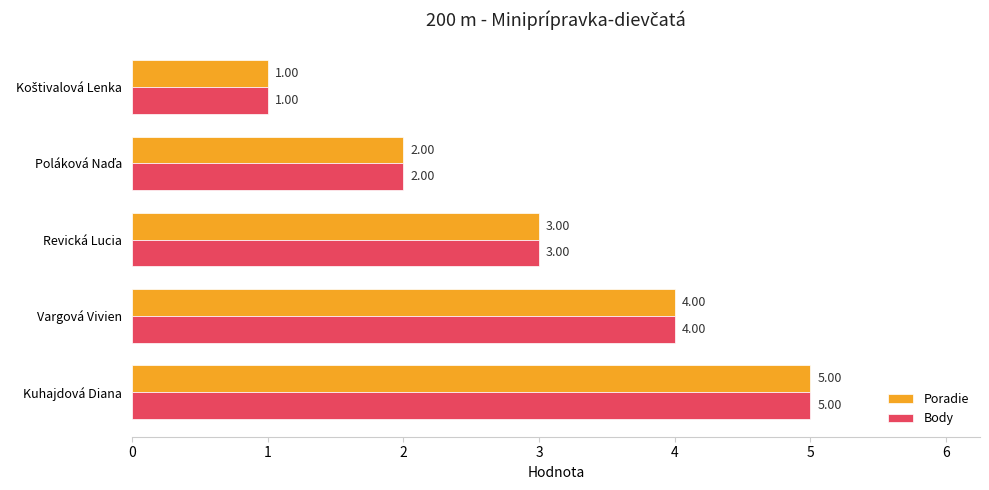

Which label corresponds to the largest value in the chart?

Kuhajdová Diana